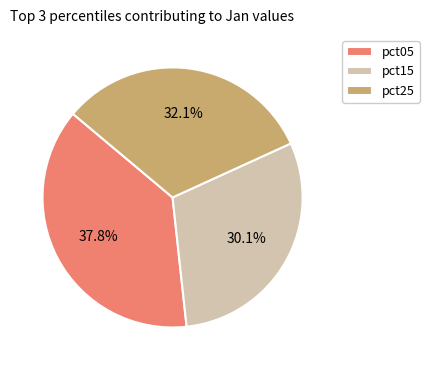

How many slices are in this pie chart?

3